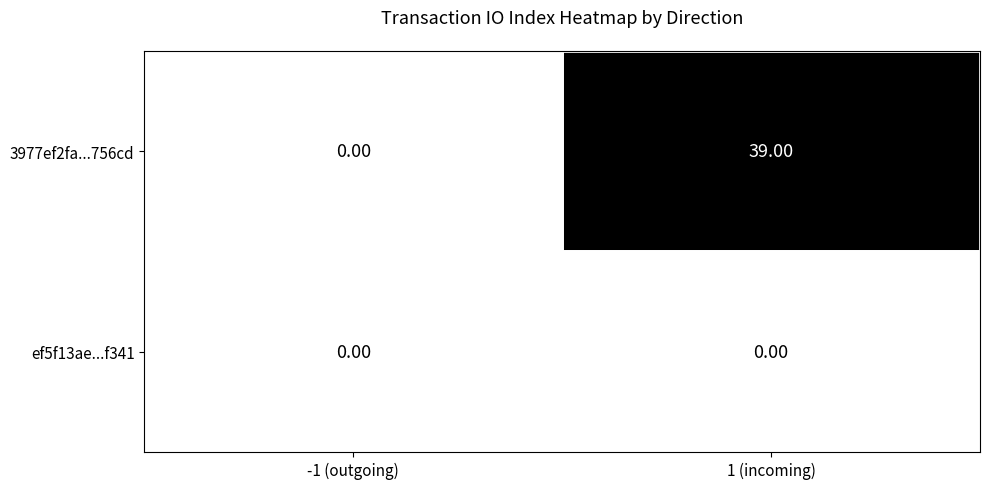

What is the sum of all 3977ef2fa...756cd values?

39